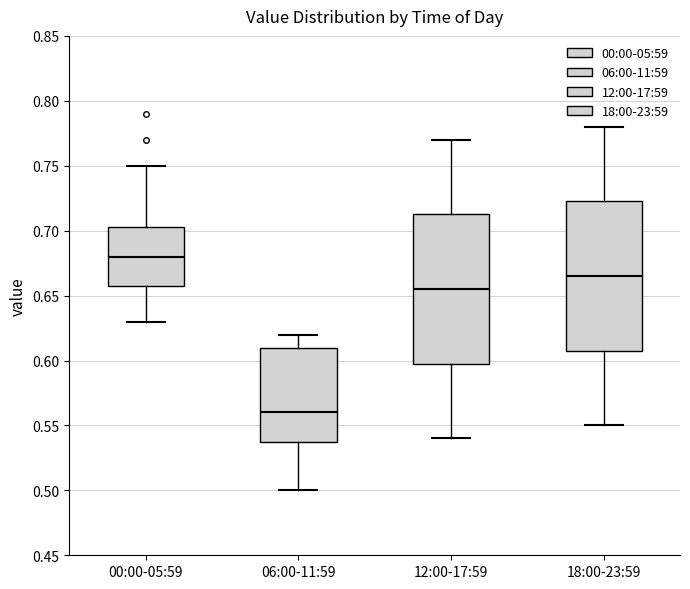

Reading left to right, read every box against the y-axis: the position of its median line, the range the box covers, and the ends of its whiskers. The values are not printed on the chart, so give them approximately, as read against the axis.

00:00-05:59: median 0.680, box 0.660 to 0.705, whiskers 0.630 to 0.750
06:00-11:59: median 0.560, box 0.540 to 0.610, whiskers 0.500 to 0.620
12:00-17:59: median 0.655, box 0.600 to 0.715, whiskers 0.540 to 0.770
18:00-23:59: median 0.665, box 0.610 to 0.725, whiskers 0.550 to 0.780